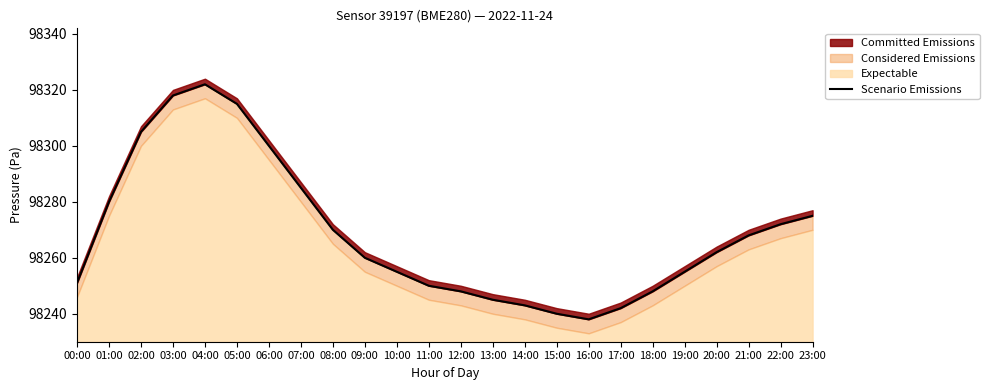

How many lines are shown in the chart?

1